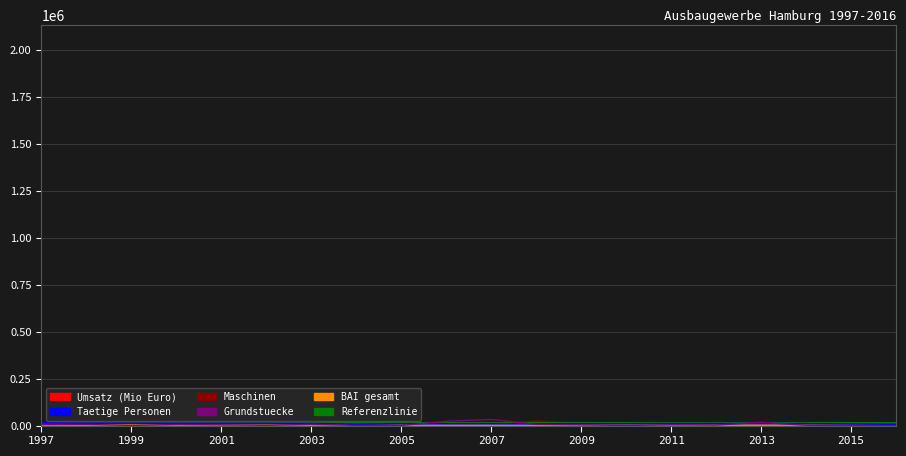

Is it true that BAI Referenzlinie equals 3537 at 15?

False